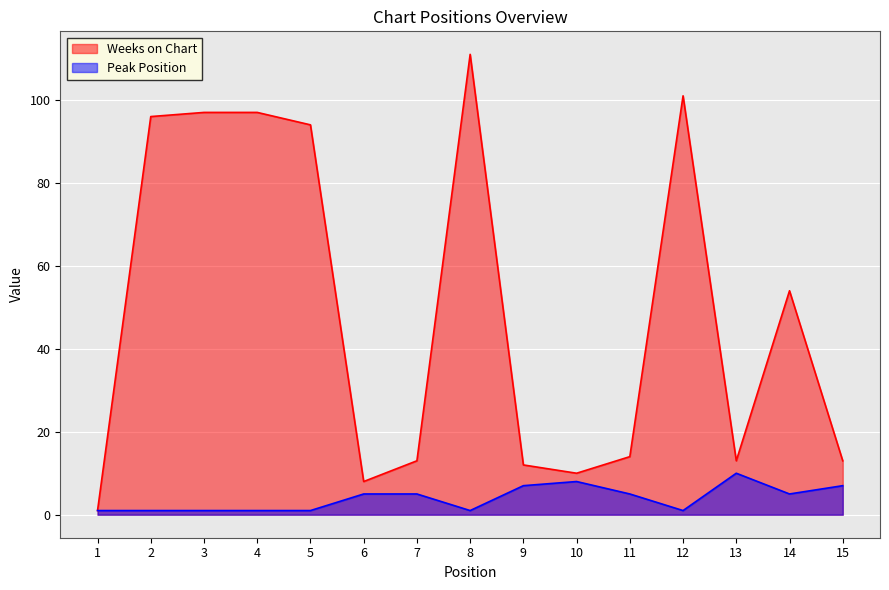

List the series in order of their overall mean, highest first.

Weeks on Chart, Peak Position